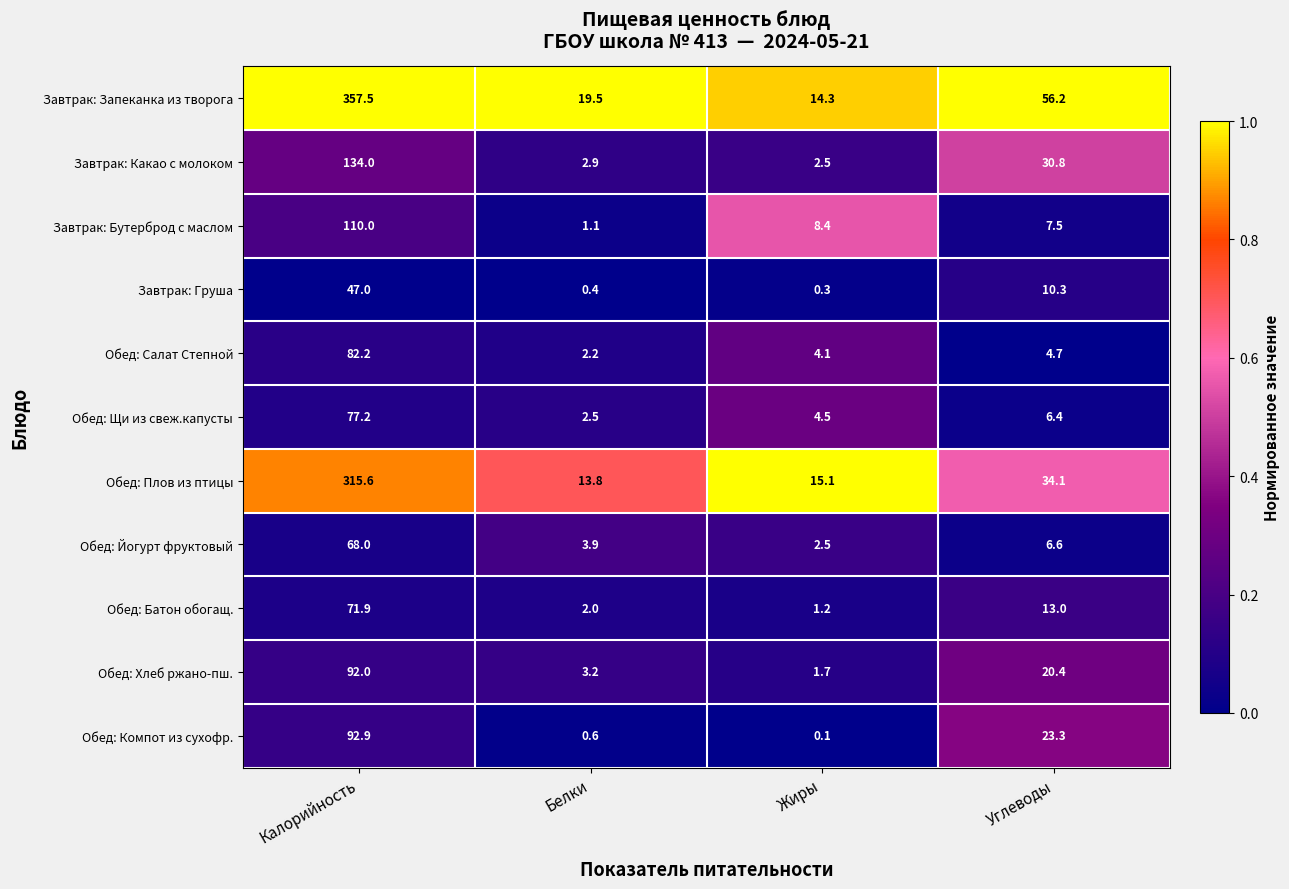

What is the sum of all Обед: Щи из свеж.капусты values?

90.6